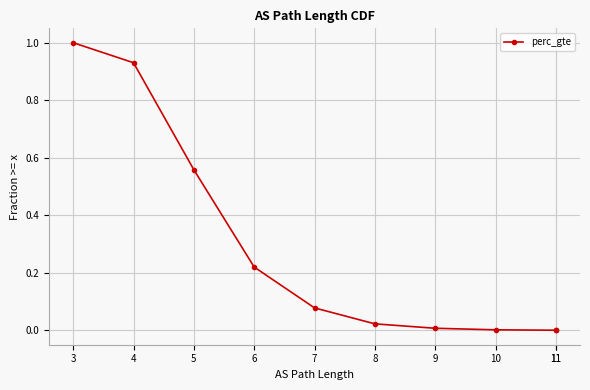

How many lines are shown in the chart?

1